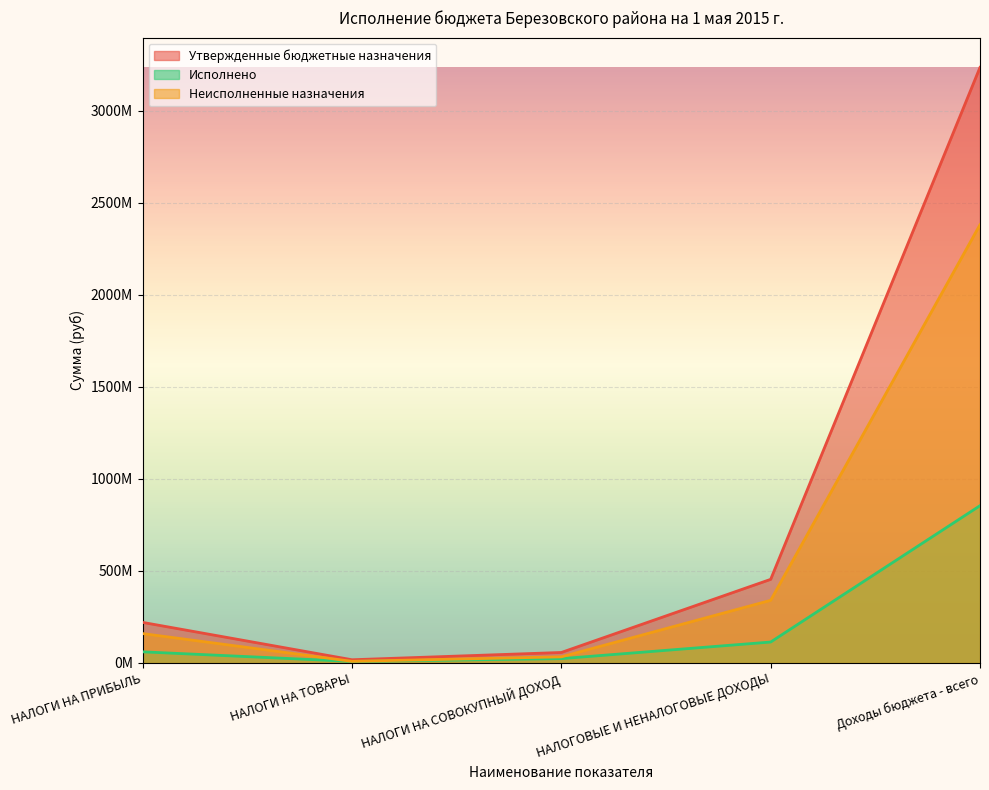

True or false: Неисполненные назначения and Утвержденные бюджетные назначения intersect in this chart.

False